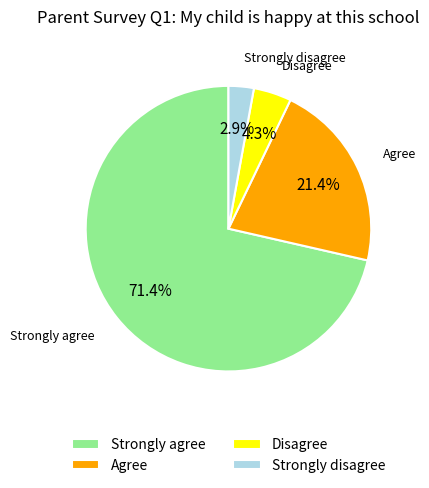

Count the number of slices in the pie.

4